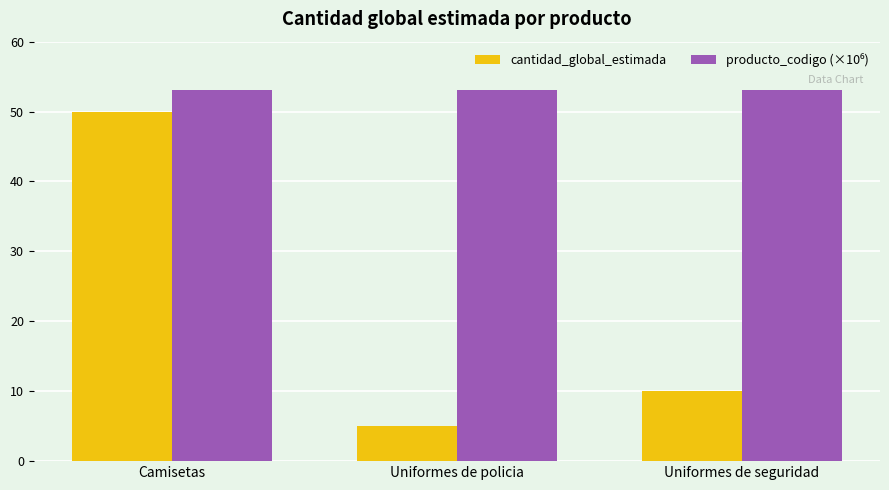

Count the cantidad_global_estimada values in the range 5 to 50.

3